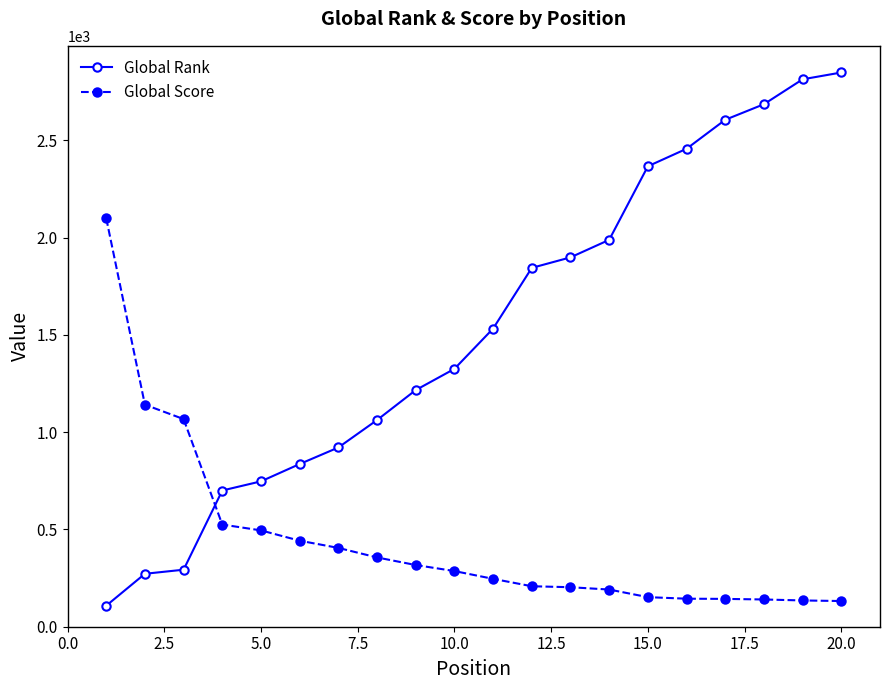

What is the value of the Global Rank point at the 16th from the left?

2456